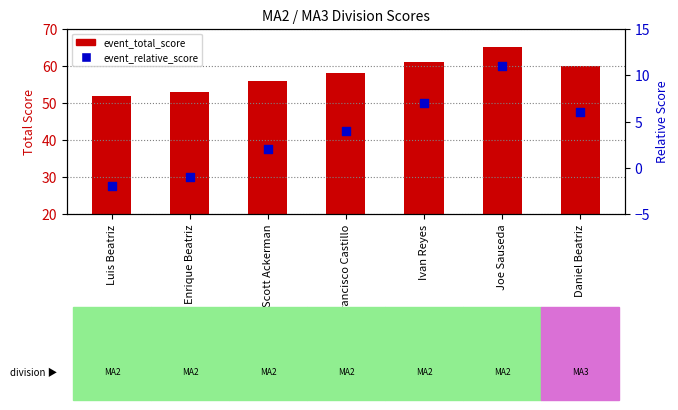

What are all the series names shown in the legend?

event_total_score, event_relative_score